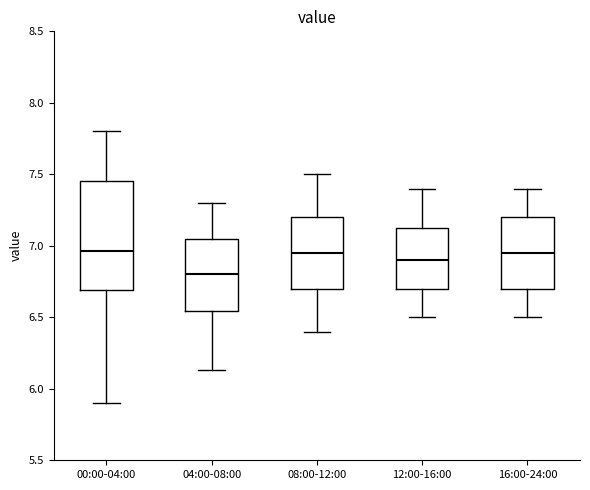

Reading left to right, transcribe this box plot: for each box, give where its median line is, the range the box spans, and where its two whiskers end, as read against the y-axis. The values are not printed on the chart, so give them approximately, as read against the axis.

00:00-04:00: median 6.95, box 6.70 to 7.45, whiskers 5.90 to 7.80
04:00-08:00: median 6.80, box 6.55 to 7.05, whiskers 6.15 to 7.30
08:00-12:00: median 6.95, box 6.70 to 7.20, whiskers 6.40 to 7.50
12:00-16:00: median 6.90, box 6.70 to 7.15, whiskers 6.50 to 7.40
16:00-24:00: median 6.95, box 6.70 to 7.20, whiskers 6.50 to 7.40